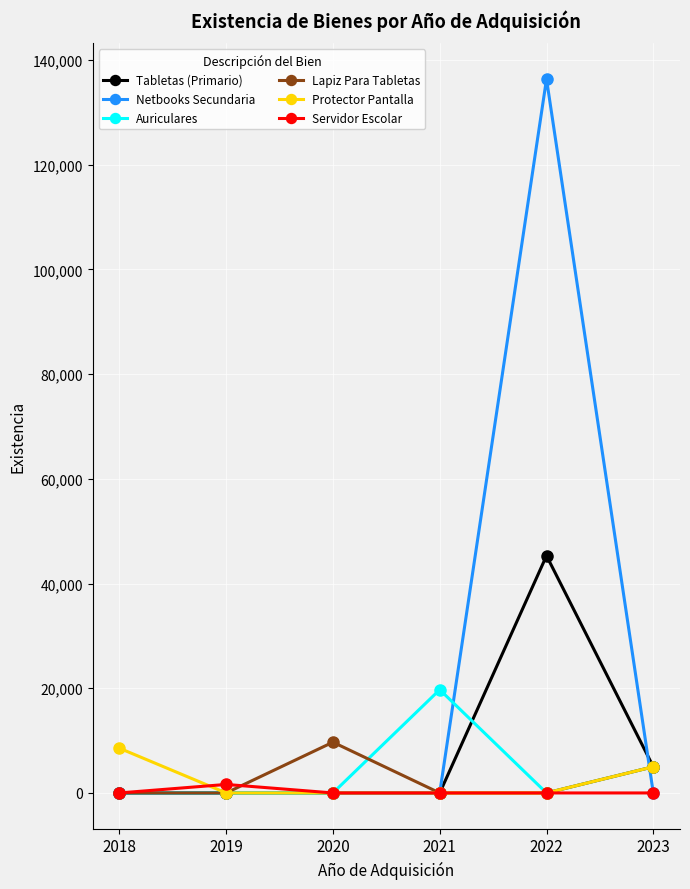

What is the greatest value displayed?

136343